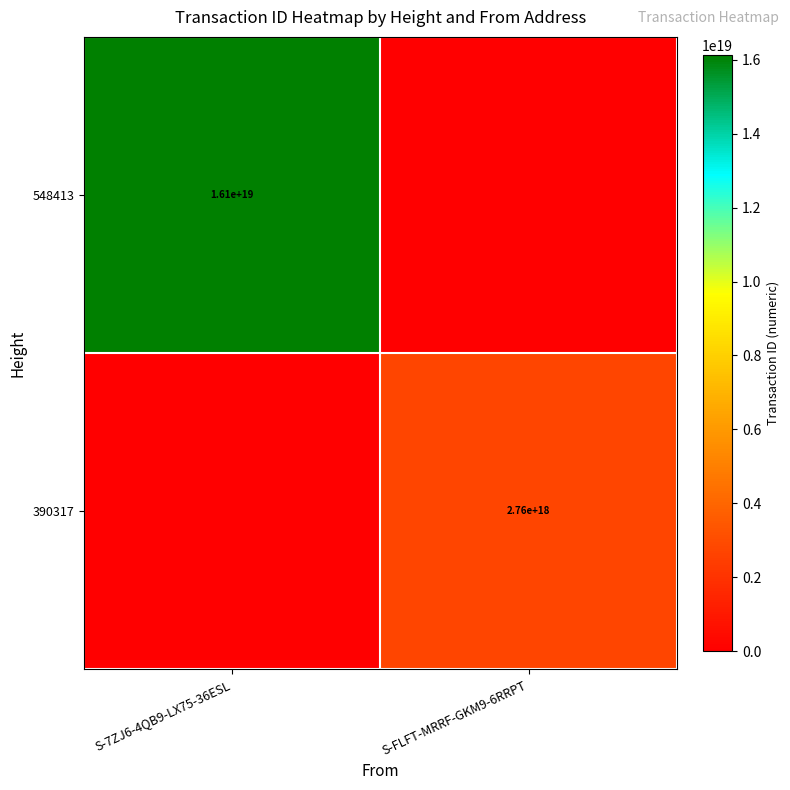

The value of 390317 at S-FLFT-MRRF-GKM9-6RRPT is 2760000000000000000. True or false?

True